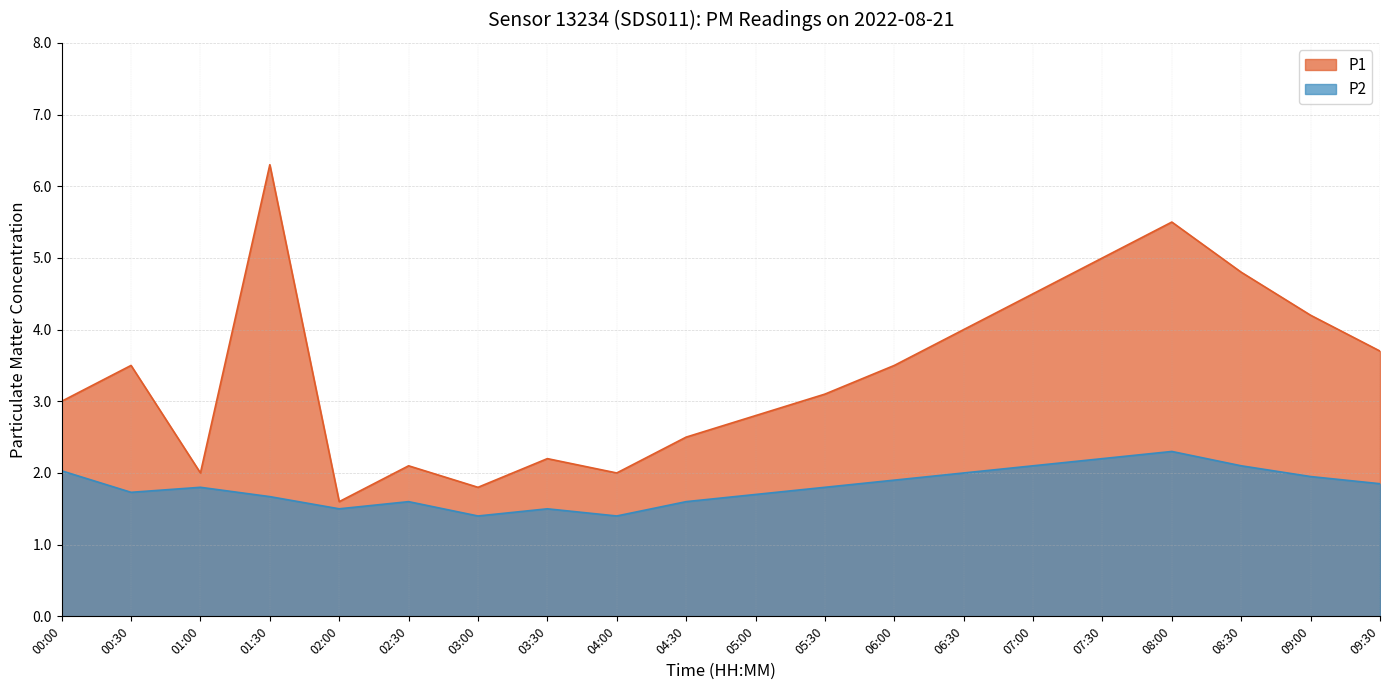

What is the minimum value shown in the chart?

1.4